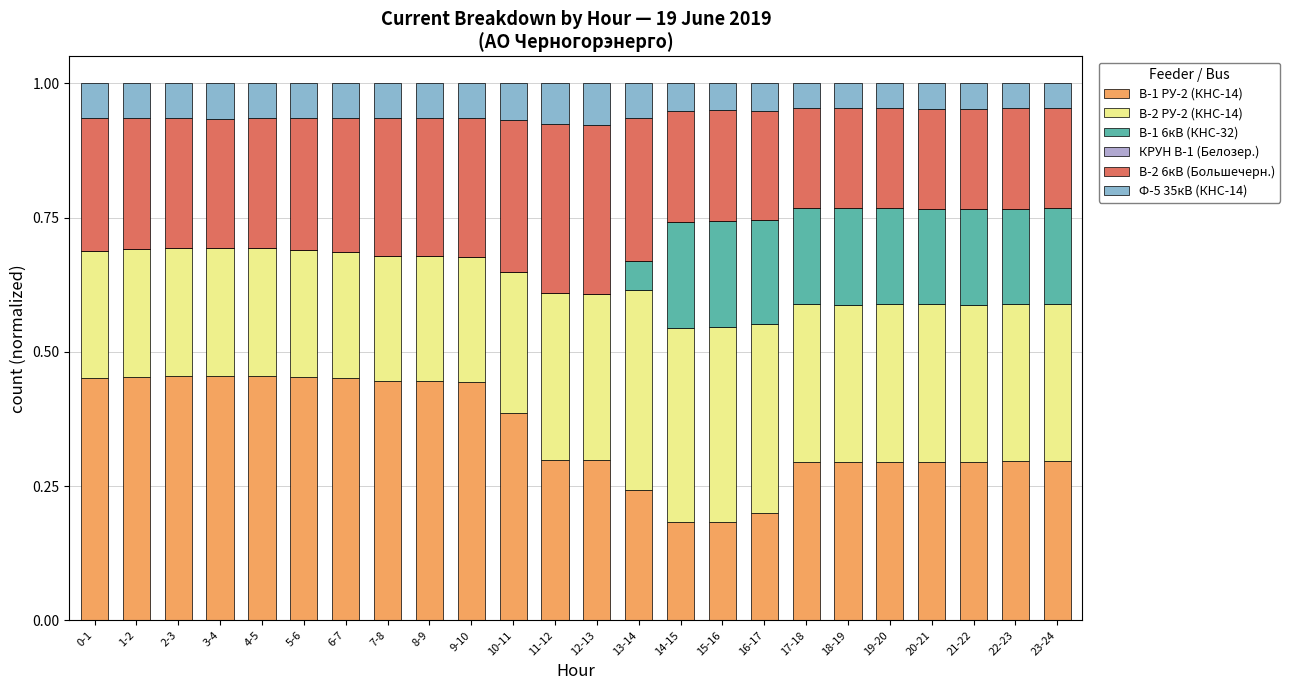

What is the total value across all series at 23-24?

1.0